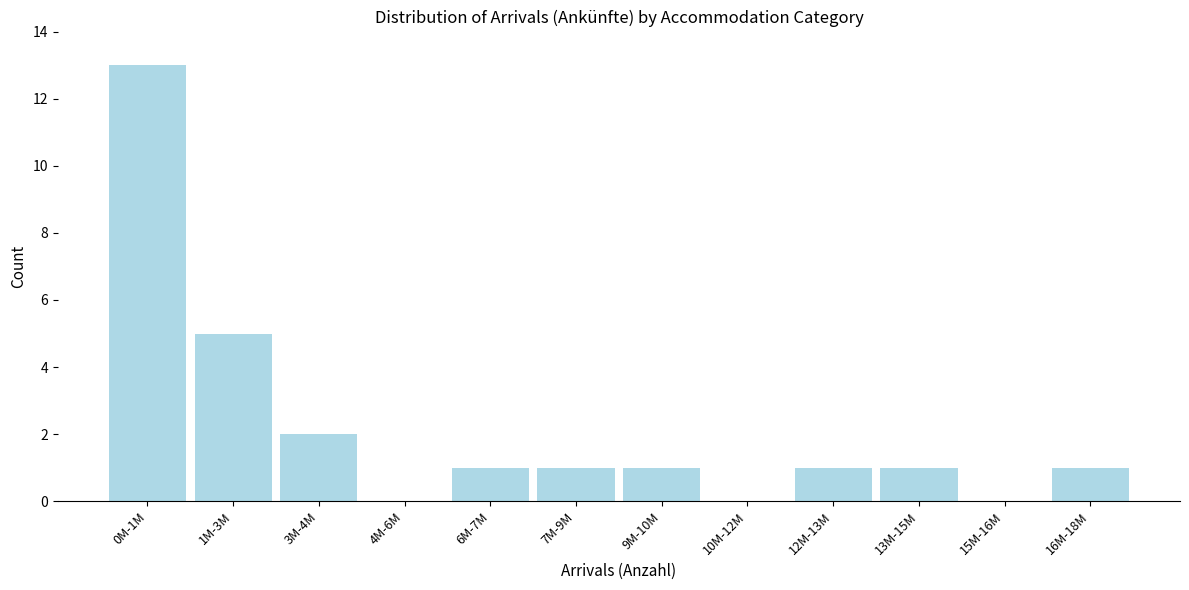

Reading left to right, transcribe all the data shown in this chart.

0M-1M=13	1M-3M=5	3M-4M=2	4M-6M=0	6M-7M=1	7M-9M=1	9M-10M=1	10M-12M=0	12M-13M=1	13M-15M=1	15M-16M=0	16M-18M=1